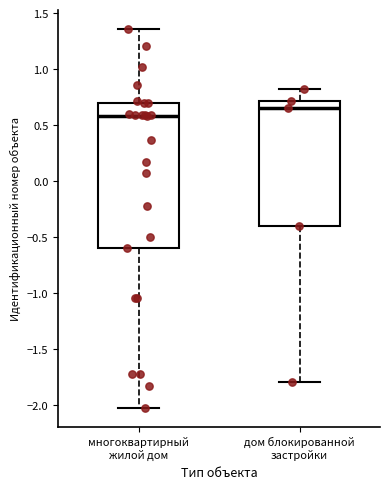

Comparing the boxes themselves (not the whiskers), which one is the tallest?

многоквартирный жилой дом